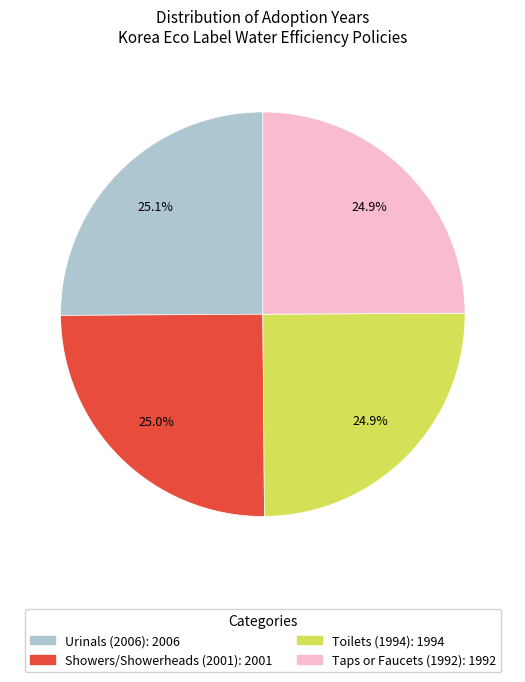

Is there any slice that represents more than half of the pie?

No